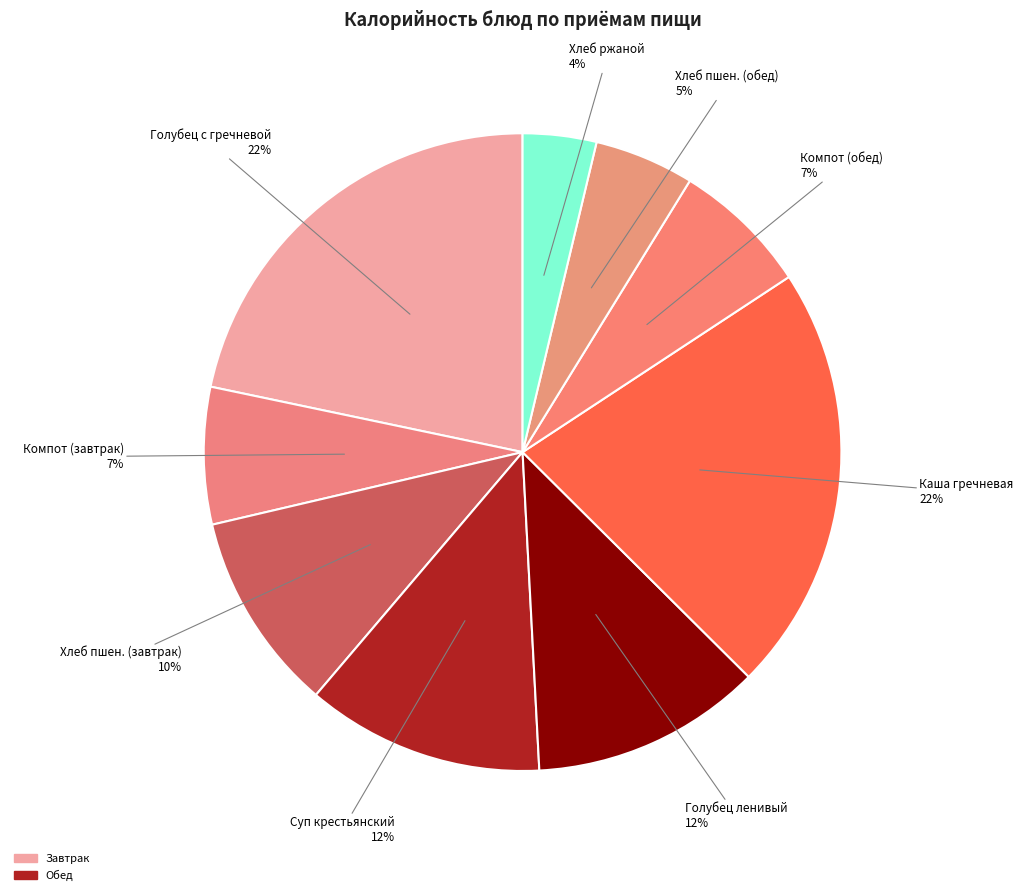

Count the number of slices in the pie.

9